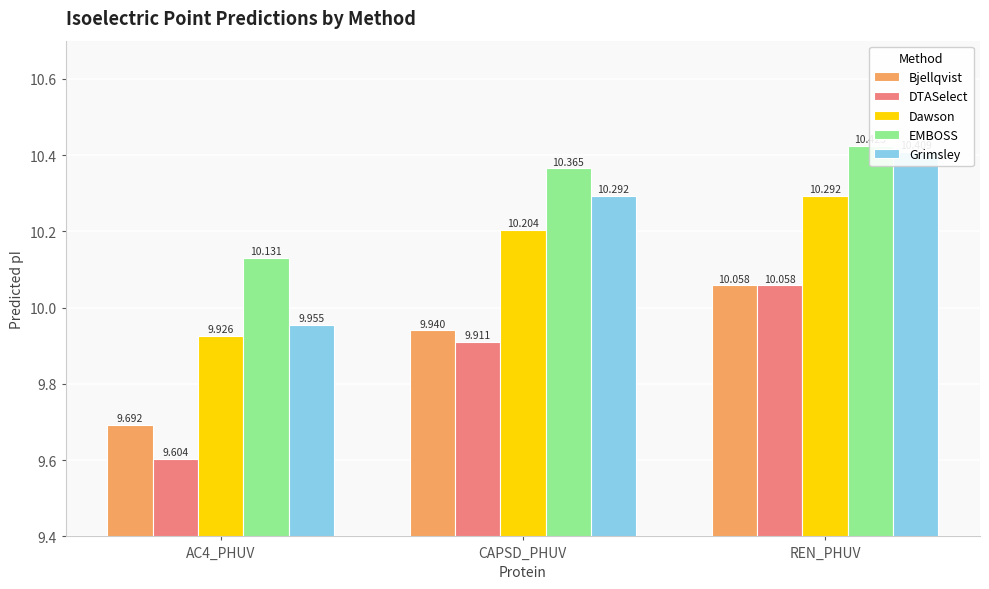

What is the average value of the Dawson series?

10.1